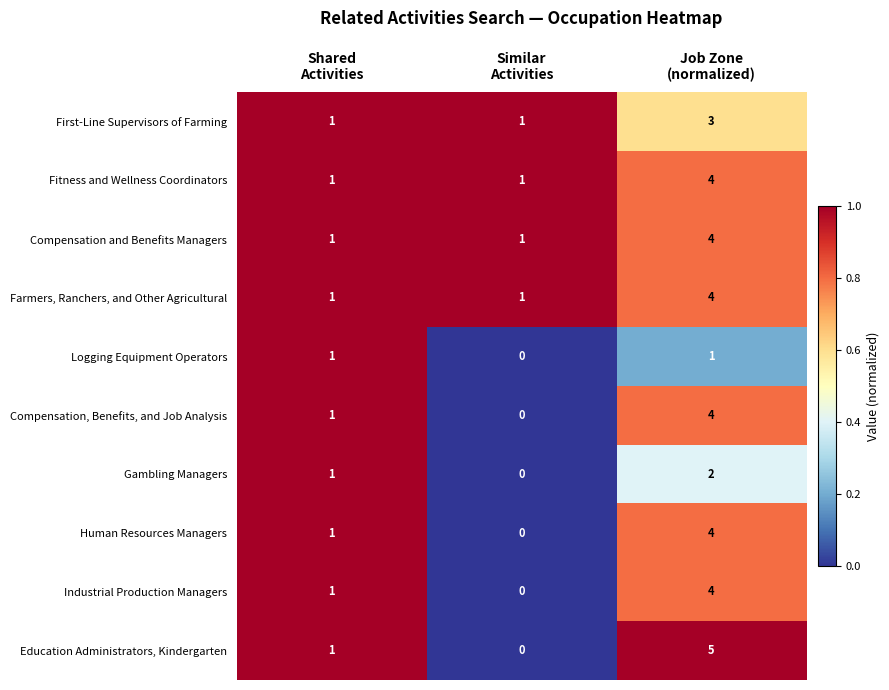

Count the Compensation and Benefits Managers values in the range 1 to 4.

3